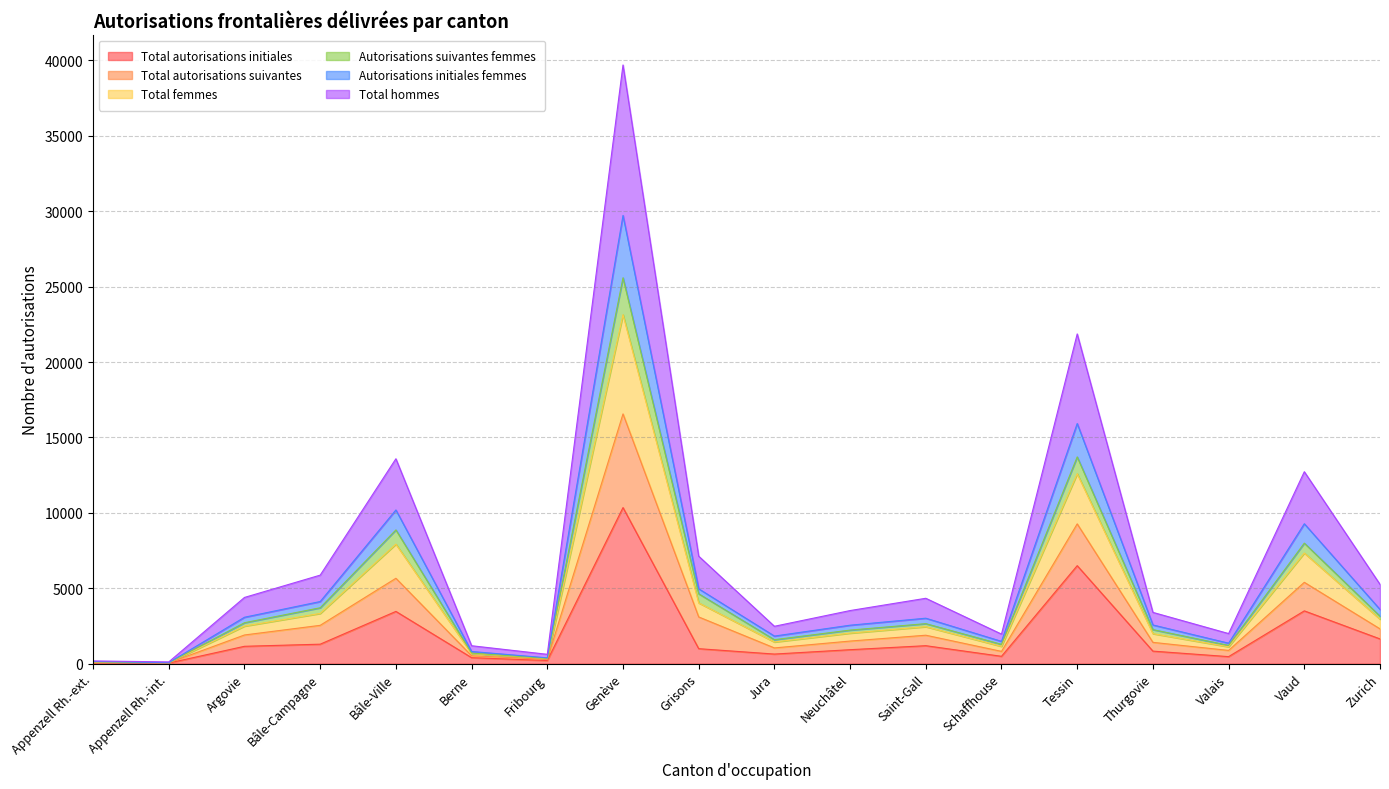

The value of Autorisations initiales femmes at Bâle-Campagne is 9578. True or false?

False